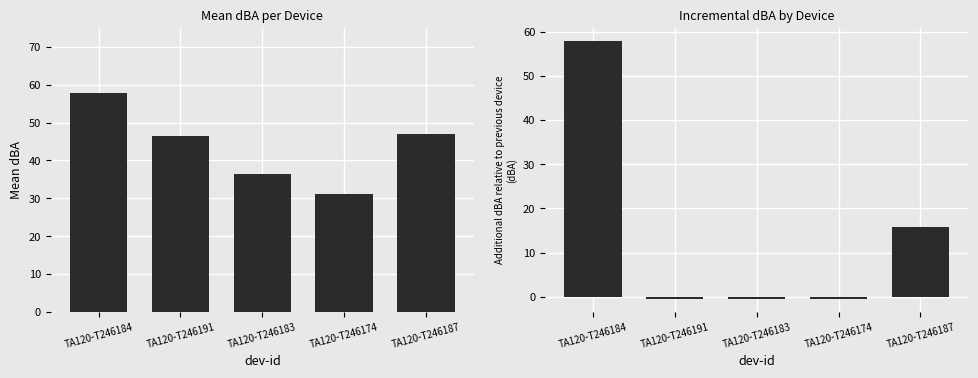

Read the Mean dBA value at TA120-T246174.

31.2